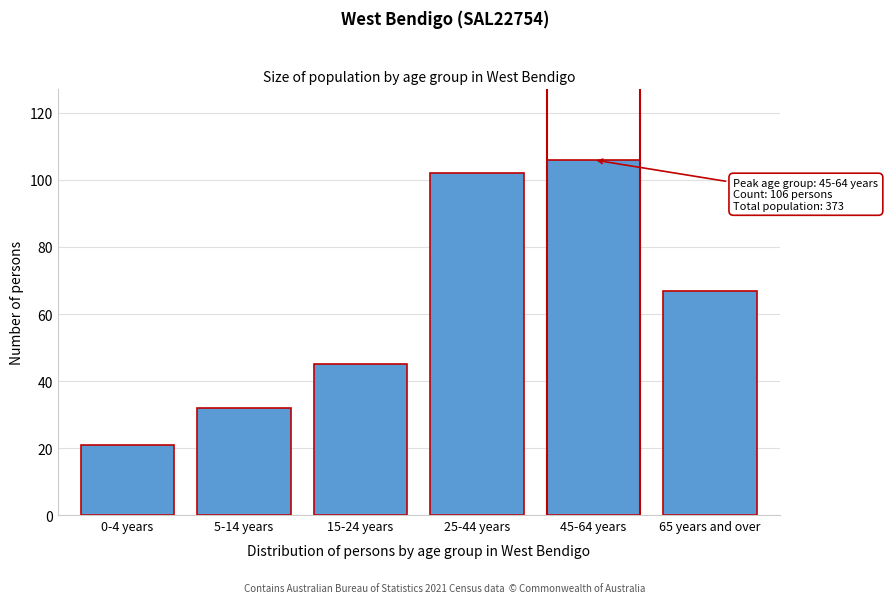

Reading left to right, extract all data points from this chart.

21	32	45	102	106	67